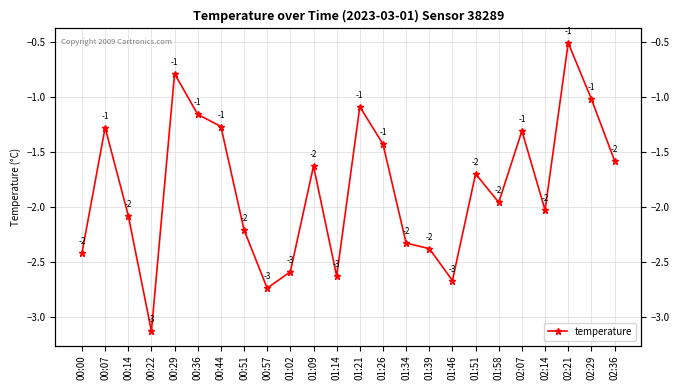

Reading left to right, list all the values displayed in this chart.

00:00=-2.4	00:07=-1.3	00:14=-2.1	00:22=-3.1	00:29=-0.8	00:36=-1.2	00:44=-1.3	00:51=-2.2	00:57=-2.7	01:02=-2.6	01:09=-1.6	01:14=-2.6	01:21=-1.1	01:26=-1.4	01:34=-2.3	01:39=-2.4	01:46=-2.7	01:51=-1.7	01:58=-2.0	02:07=-1.3	02:14=-2.0	02:21=-0.5	02:29=-1.0	02:36=-1.6